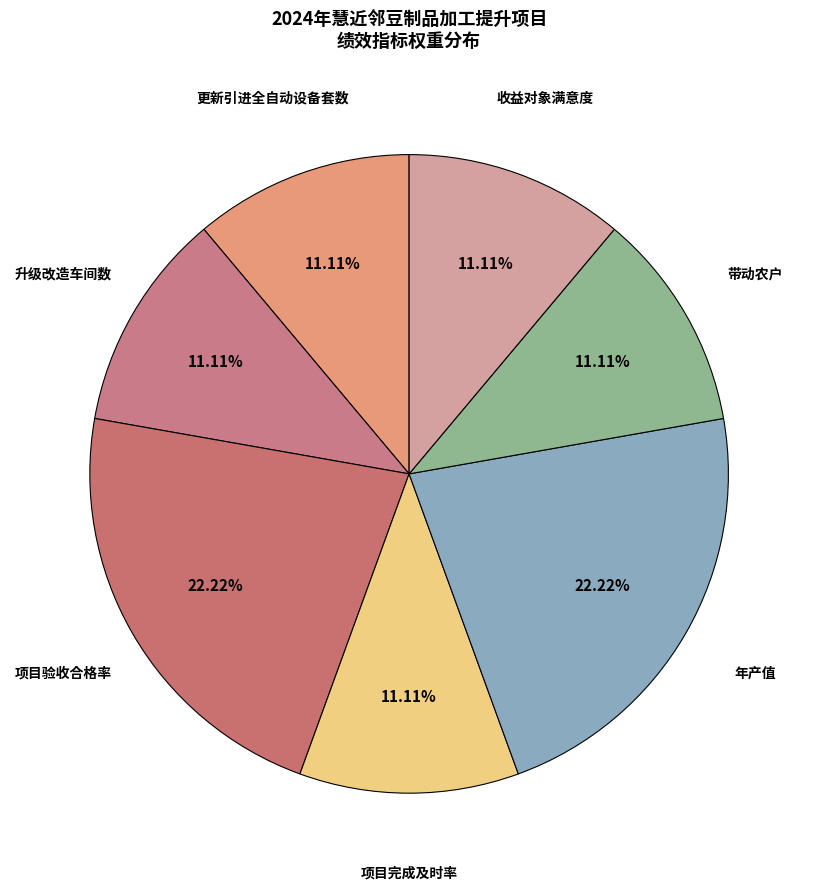

To the nearest percent, what is the combined percentage of 项目验收合格率 and 年产值?

44%